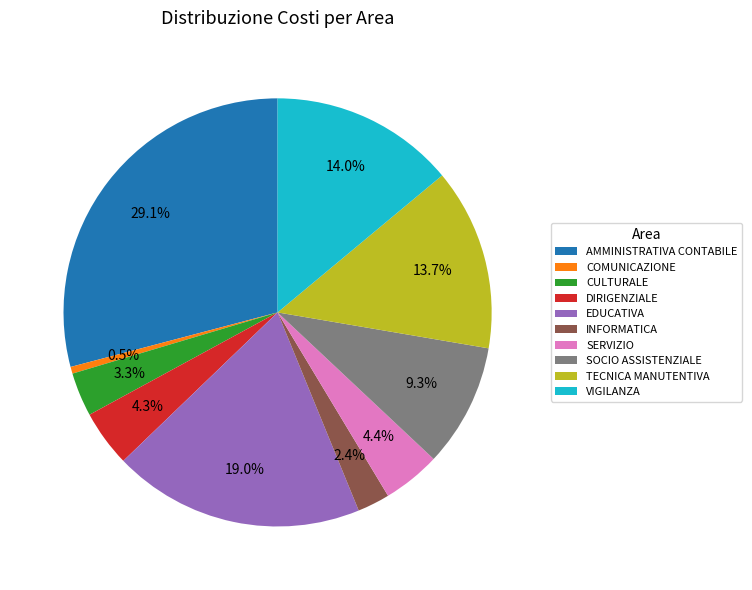

To the nearest percent, what percentage of the pie is EDUCATIVA?

19%